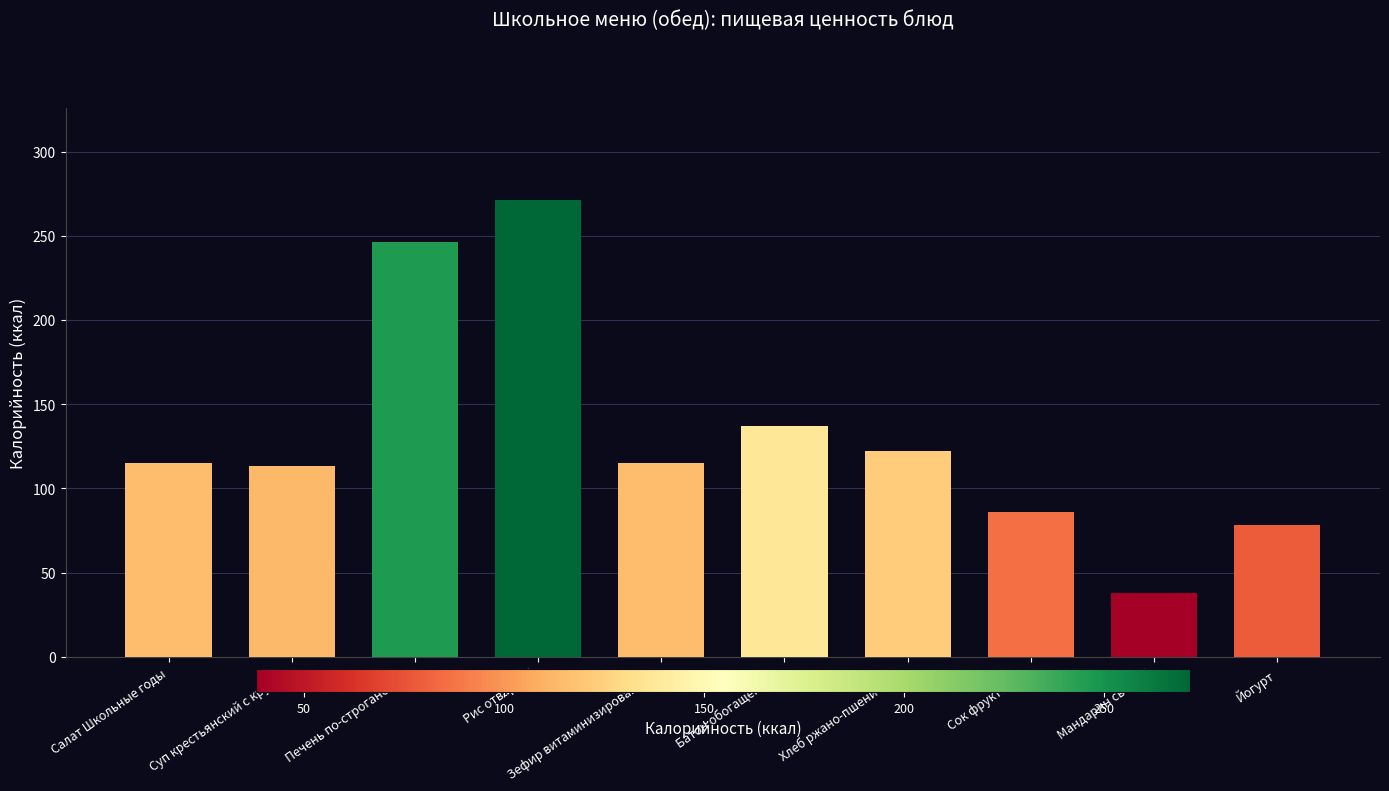

What is the label of the 6th bar from the left?

Батон обогащенный